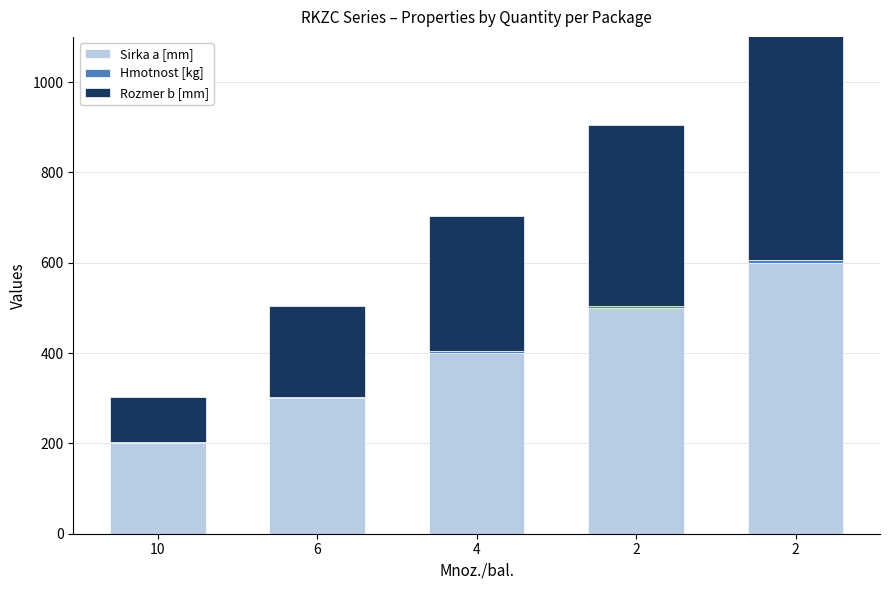

Are the bars horizontal?

No